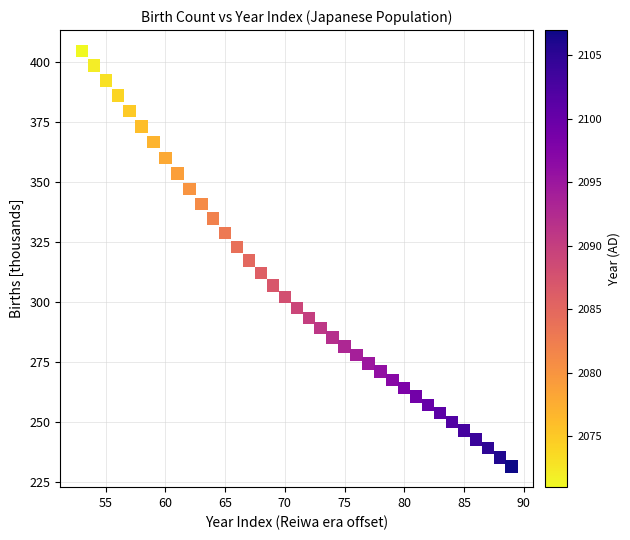

What is the range of Y values (max minus min)?

172.9